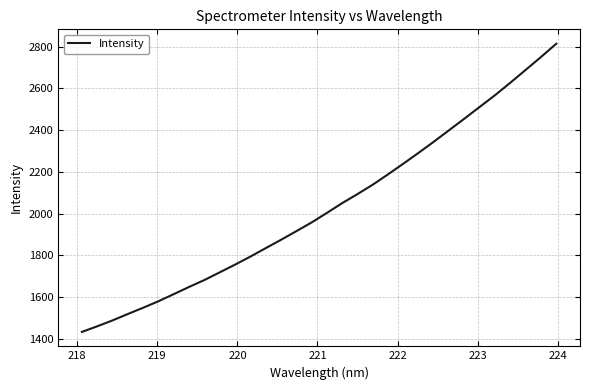

What is the difference between the maximum and minimum values?

1382.1